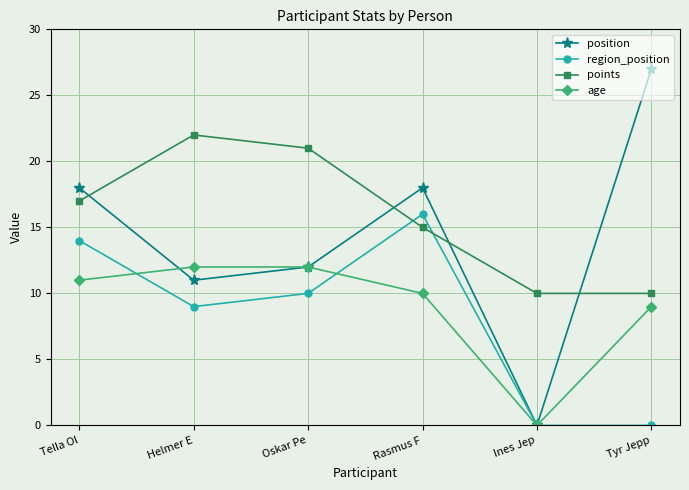

What is the label of the 4th point from the left?

Rasmus F